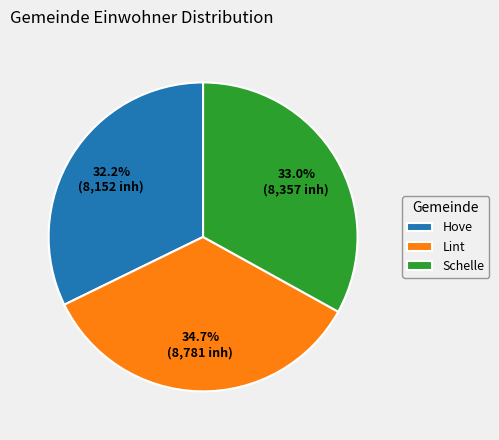

How many segments does this pie chart have?

3